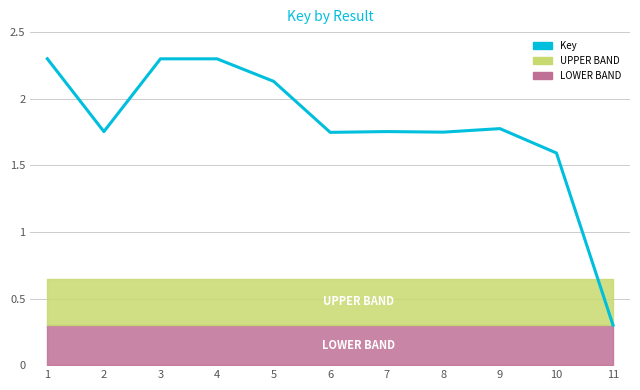

What is the change in value from 3 to 6?

-0.6